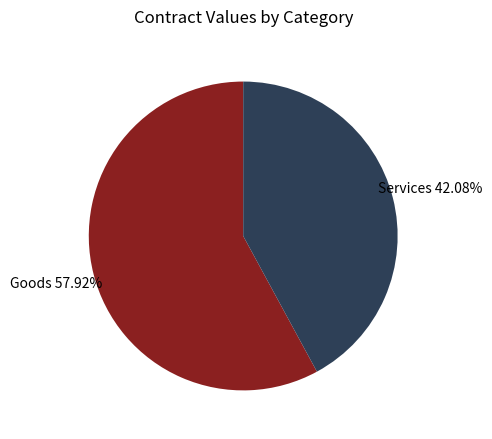

Is there a majority slice in this chart?

Yes